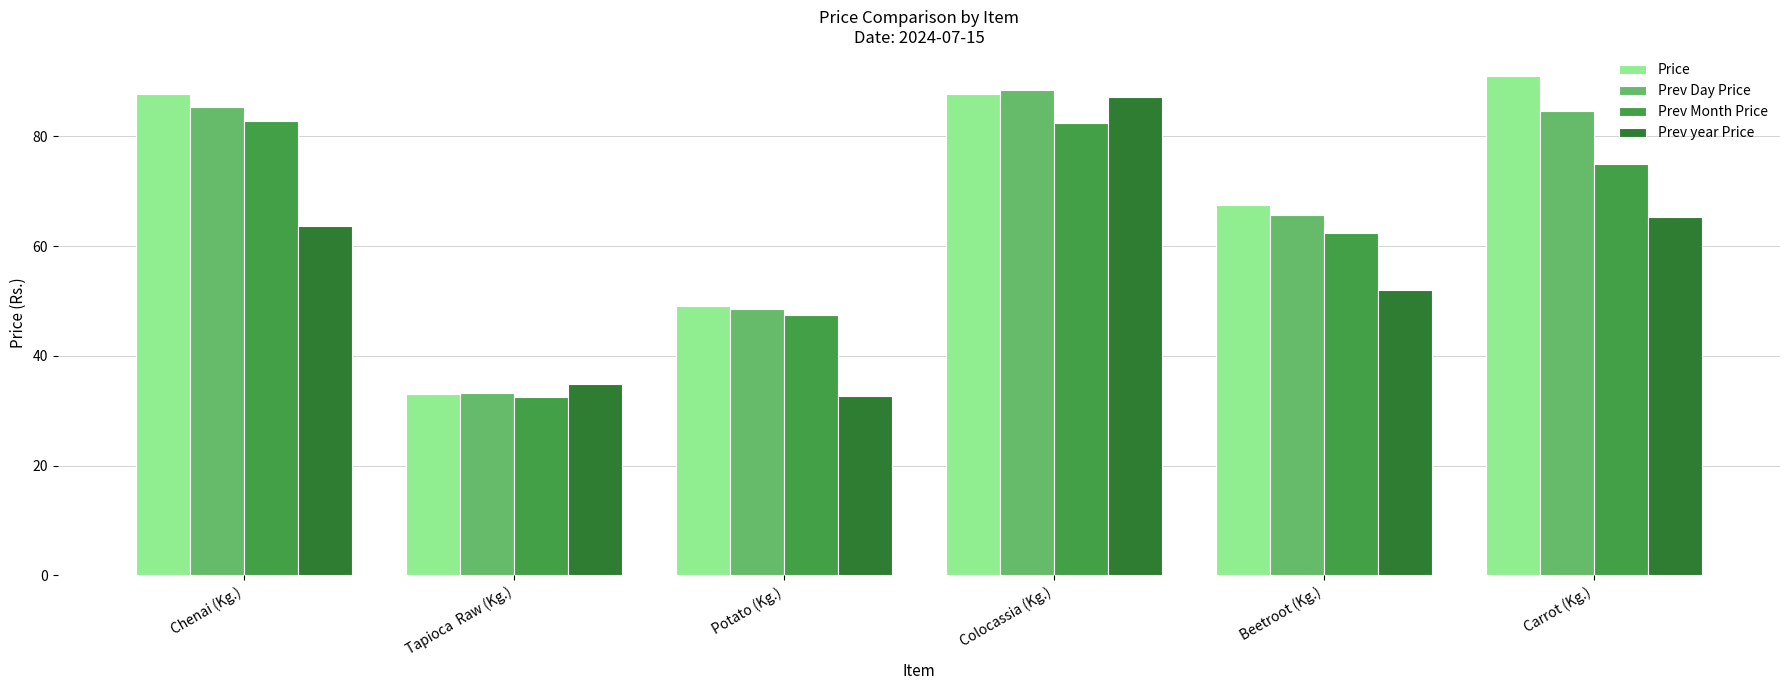

What is the label of the 4th bar from the left?

Colocassia (Kg.)